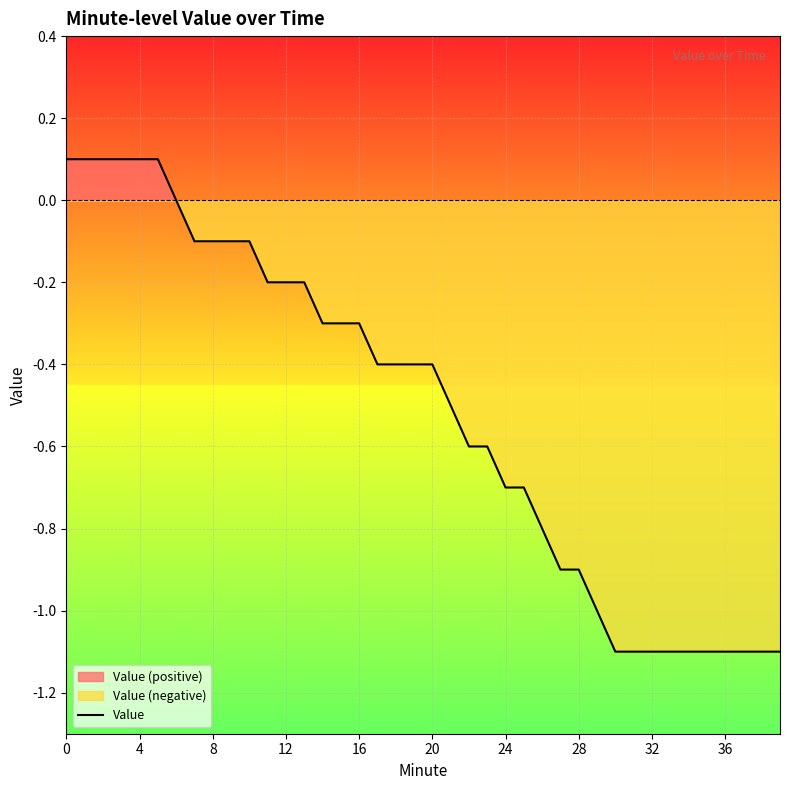

What is the difference between the maximum and minimum values?

1.2